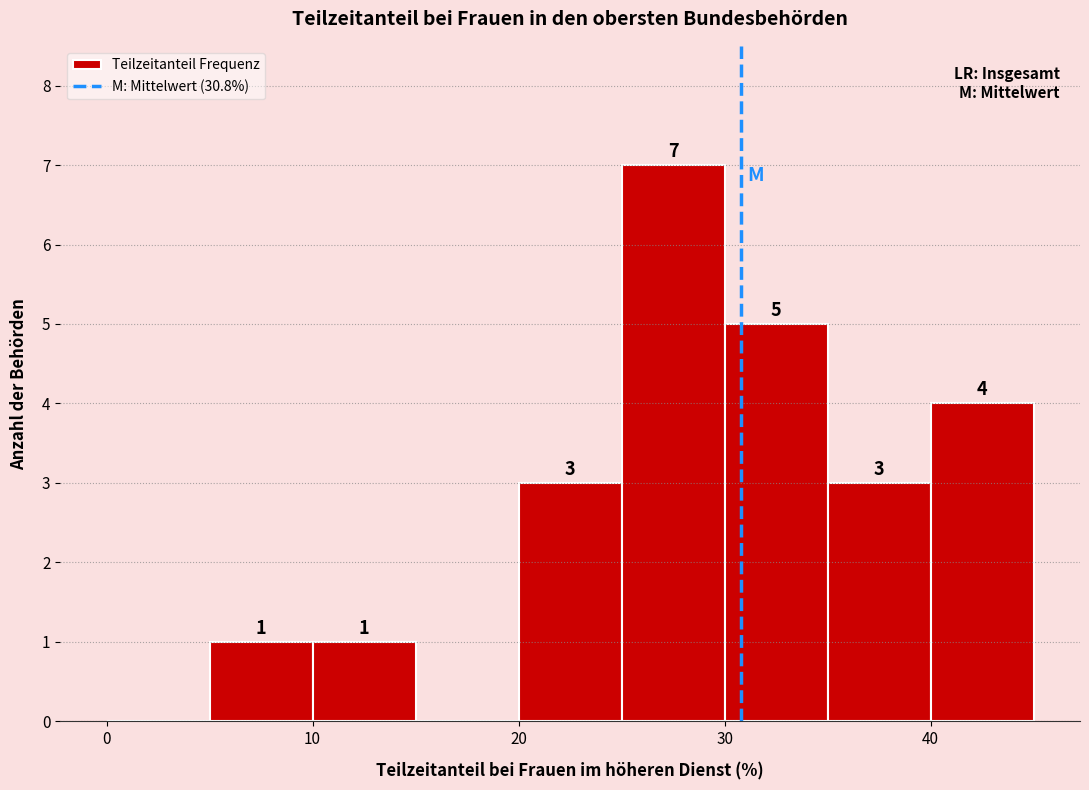

Which range on the x-axis has the tallest bar?

25 to 30